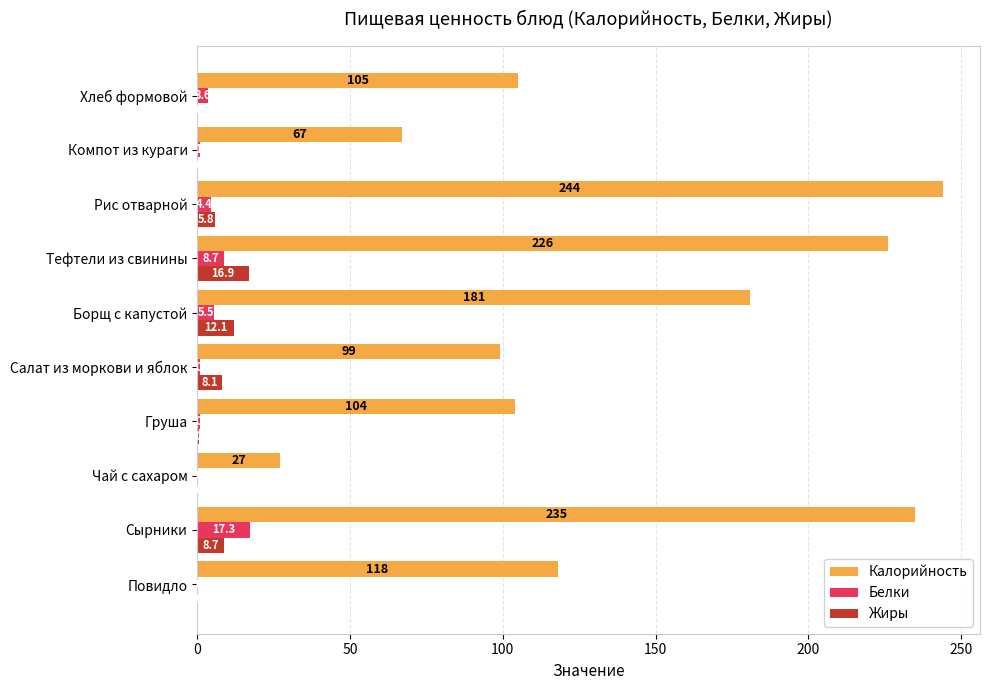

Which label corresponds to the largest value in the chart?

Рис отварной